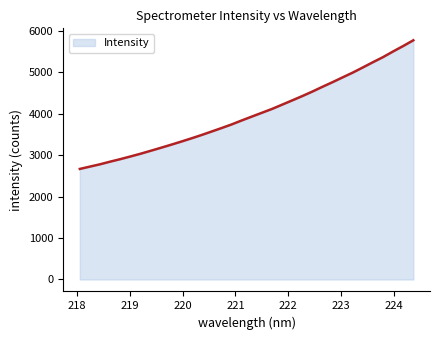

What is the maximum value shown in the chart?

5776.9